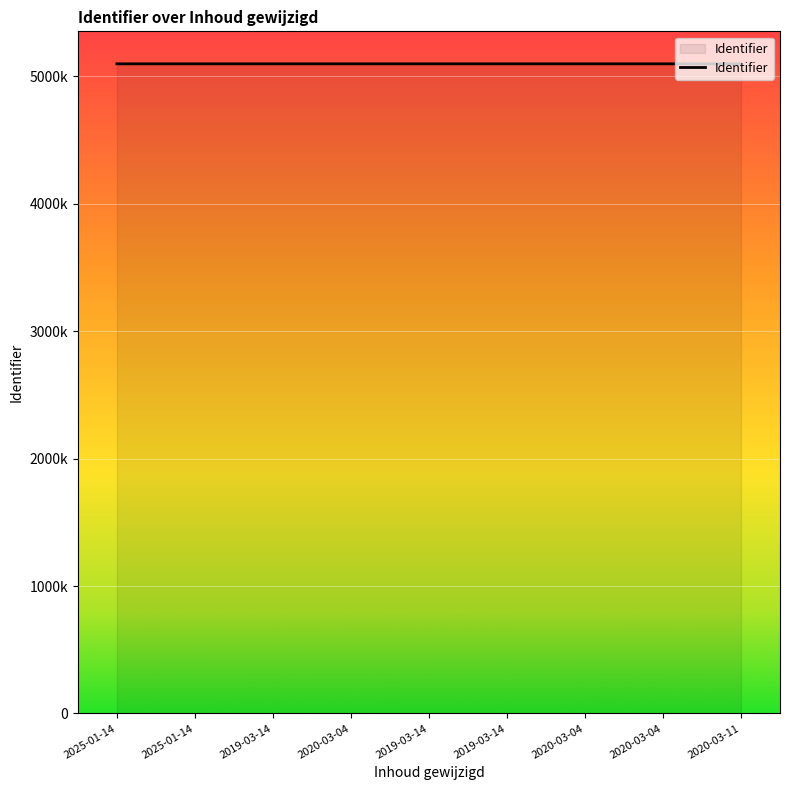

Is this an area chart (filled region under the line)?

Yes